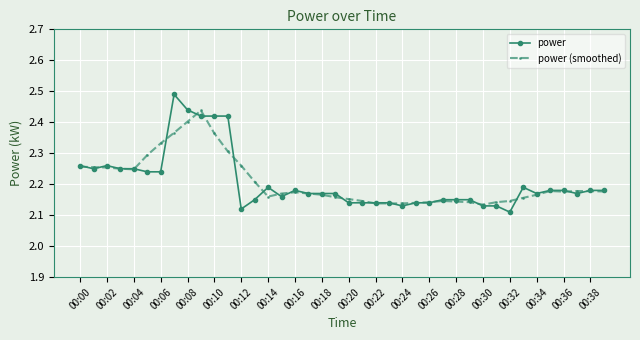

How many power (smoothed) values are between 2 and 3?

40